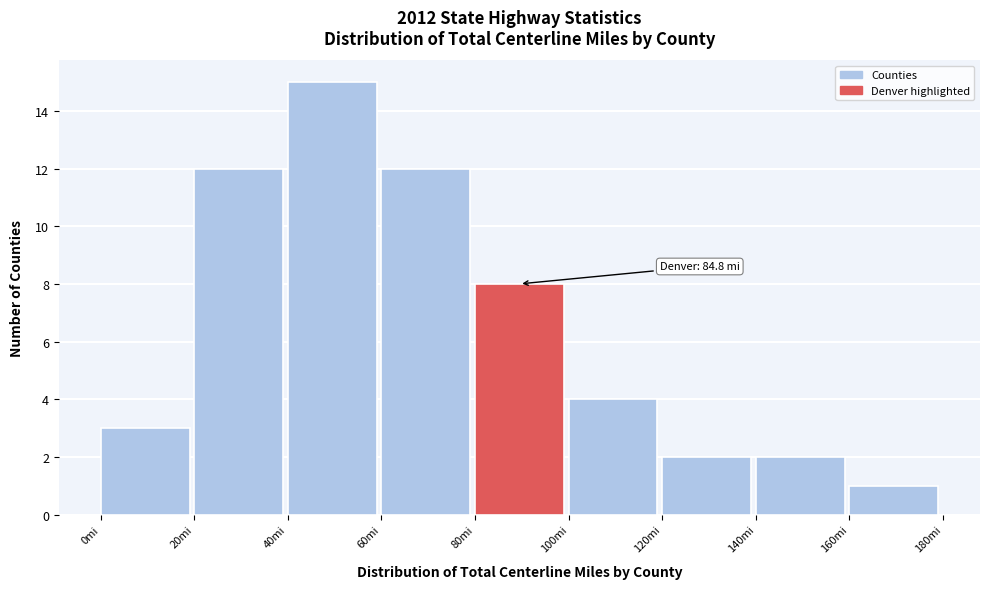

Over which range of the x-axis is the bar tallest?

40 to 60